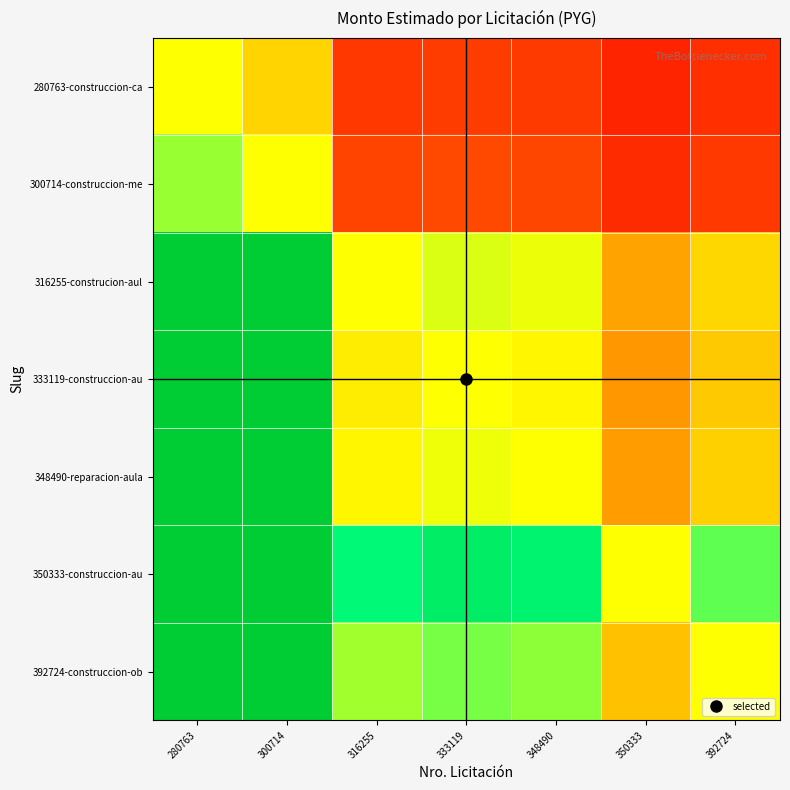

How many data points does each series have?

7